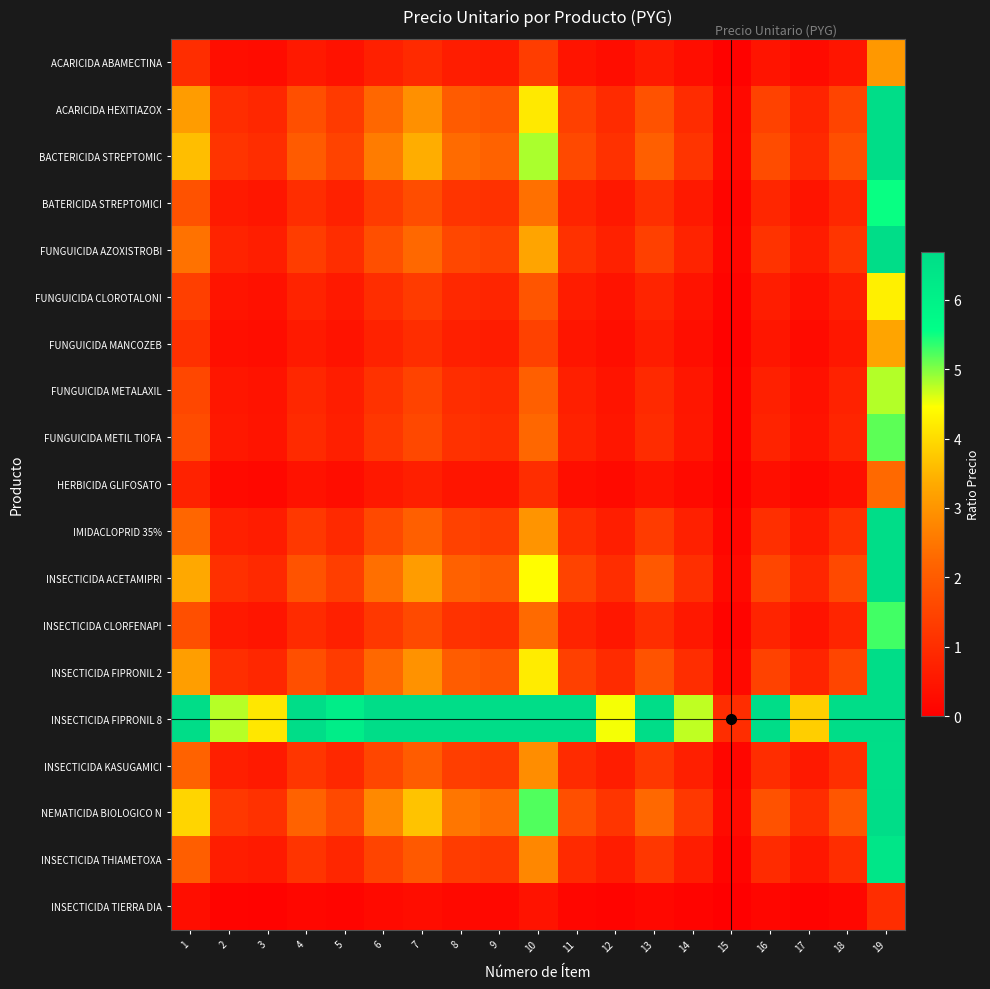

Reading right to left, extract all data points from this chart.

ACARICIDA ABAMECTINA: 19=3.1	18=0.5	17=0.3	16=0.5	15=0.1	14=0.3	13=0.6	12=0.3	11=0.4	10=1.3	9=0.6	8=0.6	7=0.9	6=0.7	5=0.4	4=0.6	3=0.3	2=0.3	1=1.0
ACARICIDA HEXITIAZOX: 19=9.6	18=1.5	17=0.8	16=1.4	15=0.2	14=1.0	13=1.8	12=0.9	11=1.4	10=4.2	9=1.9	8=2.0	7=2.9	6=2.2	5=1.3	4=1.7	3=0.9	2=1.0	1=3.1
BACTERICIDA STREPTOMIC: 19=11.1	18=1.7	17=0.9	16=1.7	15=0.2	14=1.1	13=2.1	12=1.1	11=1.6	10=4.8	9=2.1	8=2.3	7=3.4	6=2.6	5=1.5	4=2.0	3=1.0	2=1.2	1=3.6
BATERICIDA STREPTOMICI: 19=5.5	18=0.9	17=0.5	16=0.8	15=0.1	14=0.6	13=1.0	12=0.5	11=0.8	10=2.4	9=1.1	8=1.2	7=1.7	6=1.3	5=0.7	4=1.0	3=0.5	2=0.6	1=1.8
FUNGUICIDA AZOXISTROBI: 19=7.4	18=1.2	17=0.6	16=1.1	15=0.2	14=0.8	13=1.4	12=0.7	11=1.1	10=3.2	9=1.4	8=1.6	7=2.3	6=1.7	5=1.0	4=1.3	3=0.7	2=0.8	1=2.4
FUNGUICIDA CLOROTALONI: 19=4.3	18=0.7	17=0.4	16=0.6	15=0.1	14=0.4	13=0.8	12=0.4	11=0.6	10=1.9	9=0.8	8=0.9	7=1.3	6=1.0	5=0.6	4=0.8	3=0.4	2=0.4	1=1.4
FUNGUICIDA MANCOZEB: 19=3.3	18=0.5	17=0.3	16=0.5	15=0.1	14=0.3	13=0.6	12=0.3	11=0.5	10=1.4	9=0.6	8=0.7	7=1.0	6=0.8	5=0.4	4=0.6	3=0.3	2=0.3	1=1.1
FUNGUICIDA METALAXIL: 19=4.8	18=0.8	17=0.4	16=0.7	15=0.1	14=0.5	13=0.9	12=0.5	11=0.7	10=2.1	9=0.9	8=1.0	7=1.5	6=1.1	5=0.6	4=0.9	3=0.4	2=0.5	1=1.6
FUNGUICIDA METIL TIOFA: 19=5.2	18=0.8	17=0.4	16=0.8	15=0.1	14=0.5	13=1.0	12=0.5	11=0.8	10=2.2	9=1.0	8=1.1	7=1.6	6=1.2	5=0.7	4=0.9	3=0.5	2=0.5	1=1.7
HERBICIDA GLIFOSATO: 19=2.3	18=0.4	17=0.2	16=0.3	15=0.1	14=0.2	13=0.4	12=0.2	11=0.3	10=1.0	9=0.4	8=0.5	7=0.7	6=0.5	5=0.3	4=0.4	3=0.2	2=0.2	1=0.7
IMIDACLOPRID 35%: 19=6.8	18=1.1	17=0.6	16=1.0	15=0.1	14=0.7	13=1.3	12=0.7	11=1.0	10=3.0	9=1.3	8=1.4	7=2.1	6=1.6	5=0.9	4=1.2	3=0.6	2=0.7	1=2.2
INSECTICIDA ACETAMIPRI: 19=10.2	18=1.6	17=0.8	16=1.5	15=0.2	14=1.1	13=1.9	12=1.0	11=1.5	10=4.4	9=2.0	8=2.1	7=3.1	6=2.4	5=1.4	4=1.8	3=0.9	2=1.1	1=3.3
INSECTICIDA CLORFENAPI: 19=5.3	18=0.8	17=0.4	16=0.8	15=0.1	14=0.5	13=1.0	12=0.5	11=0.8	10=2.3	9=1.0	8=1.1	7=1.6	6=1.2	5=0.7	4=1.0	3=0.5	2=0.6	1=1.7
INSECTICIDA FIPRONIL 2: 19=9.7	18=1.5	17=0.8	16=1.5	15=0.2	14=1.0	13=1.8	12=0.9	11=1.4	10=4.2	9=1.9	8=2.0	7=3.0	6=2.3	5=1.3	4=1.7	3=0.9	2=1.0	1=3.2
INSECTICIDA FIPRONIL 8: 19=45.8	18=7.2	17=3.8	16=6.9	15=1.0	14=4.7	13=8.7	12=4.5	11=6.7	10=20.0	9=8.9	8=9.6	7=14.0	6=10.7	5=6.1	4=8.3	3=4.1	2=4.8	1=14.9
INSECTICIDA KASUGAMICI: 19=6.6	18=1.0	17=0.6	16=1.0	15=0.1	14=0.7	13=1.3	12=0.6	11=1.0	10=2.9	9=1.3	8=1.4	7=2.0	6=1.6	5=0.9	4=1.2	3=0.6	2=0.7	1=2.2
NEMATICIDA BIOLOGICO N: 19=12.0	18=1.9	17=1.0	16=1.8	15=0.3	14=1.2	13=2.3	12=1.2	11=1.7	10=5.2	9=2.3	8=2.5	7=3.7	6=2.8	5=1.6	4=2.2	3=1.1	2=1.2	1=3.9
INSECTICIDA THIAMETOXA: 19=6.4	18=1.0	17=0.5	16=1.0	15=0.1	14=0.7	13=1.2	12=0.6	11=0.9	10=2.8	9=1.2	8=1.3	7=1.9	6=1.5	5=0.9	4=1.1	3=0.6	2=0.7	1=2.1
INSECTICIDA TIERRA DIA: 19=1.0	18=0.2	17=0.1	16=0.2	15=0.0	14=0.1	13=0.2	12=0.1	11=0.1	10=0.4	9=0.2	8=0.2	7=0.3	6=0.2	5=0.1	4=0.2	3=0.1	2=0.1	1=0.3